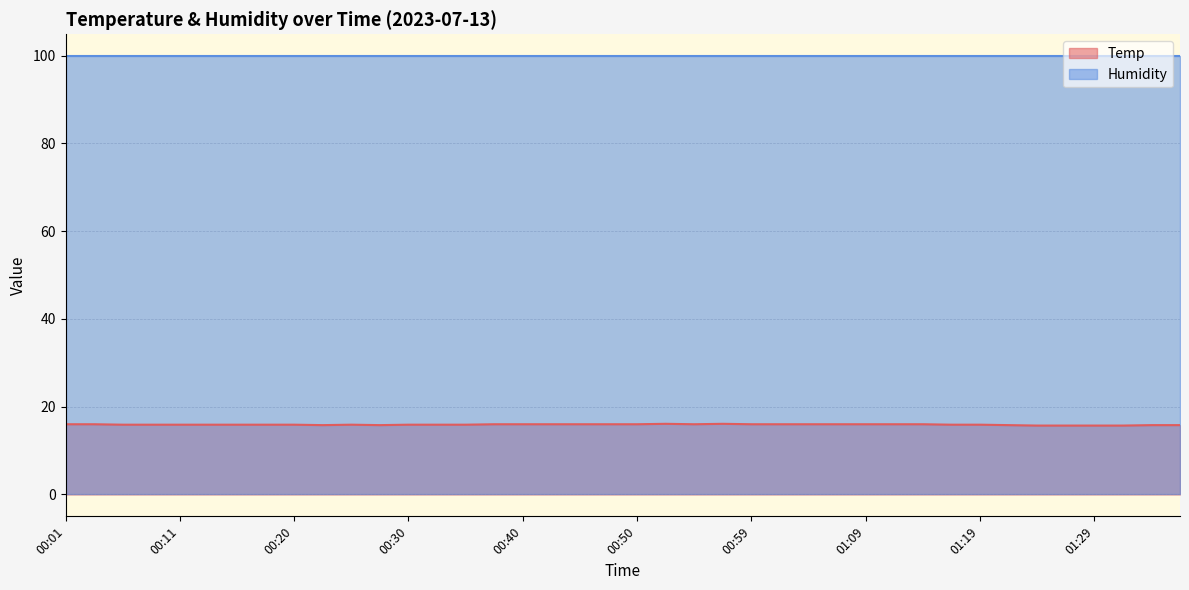

Rank the categories by value from lowest to highest.

01:24, 01:26, 01:29, 01:31, 00:23, 00:28, 01:21, 01:34, 01:36, 00:06, 00:08, 00:11, 00:13, 00:15, 00:18, 00:20, 00:25, 00:30, 00:32, 00:35, 01:16, 01:19, 00:01, 00:03, 00:37, 00:40, 00:42, 00:45, 00:47, 00:50, 00:54, 00:59, 01:02, 01:04, 01:07, 01:09, 01:12, 01:14, 00:52, 00:57